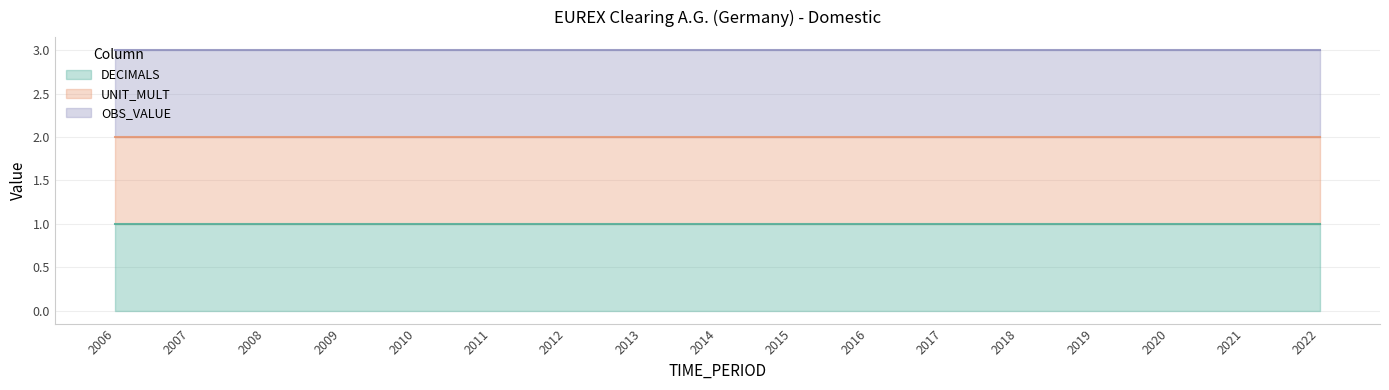

What is the sum of the UNIT_MULT values at 2022 and 2008?

2